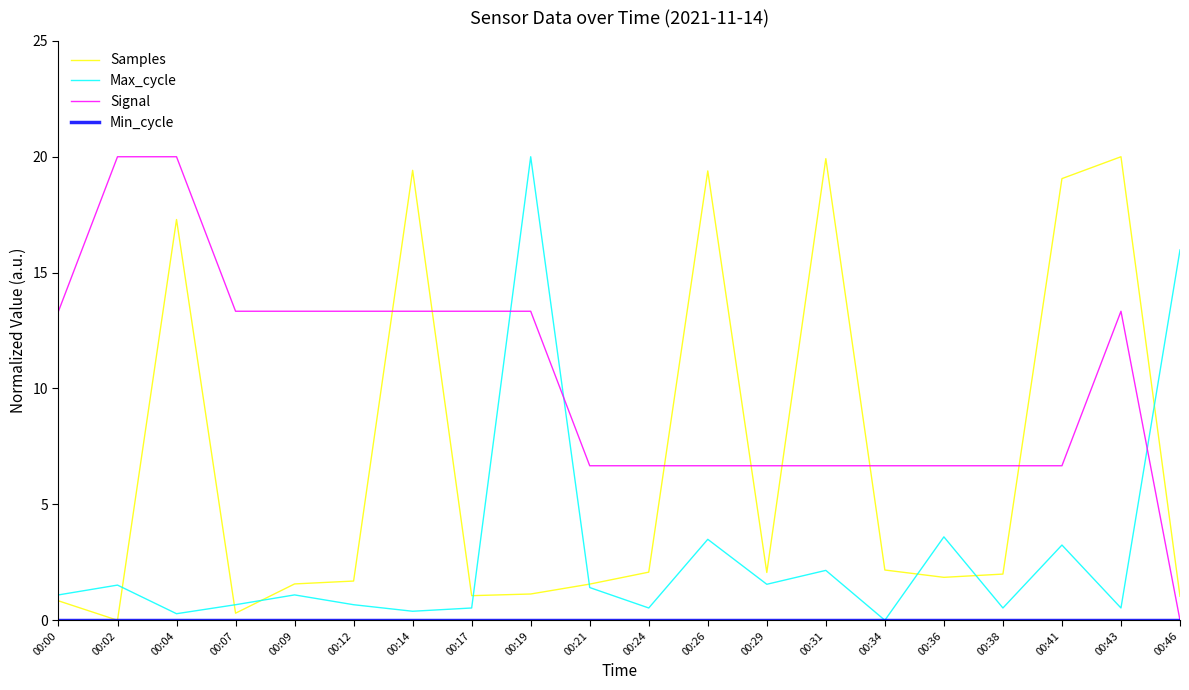

True or false: Signal and Samples intersect in this chart.

True